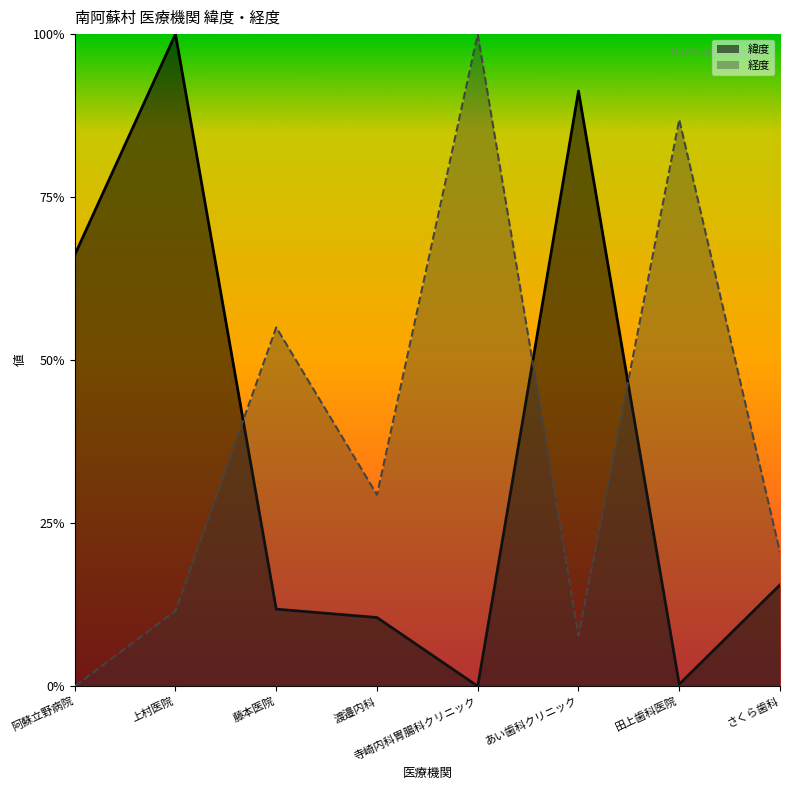

Rank the series by their average value, from lowest to highest.

緯度, 経度